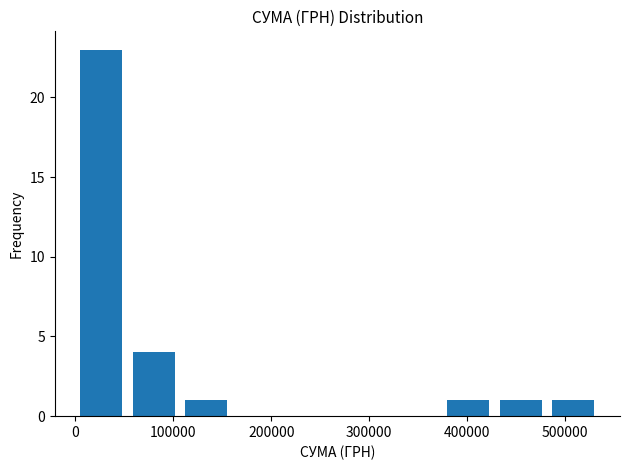

Which range on the x-axis has the tallest bar?

0 to 50000